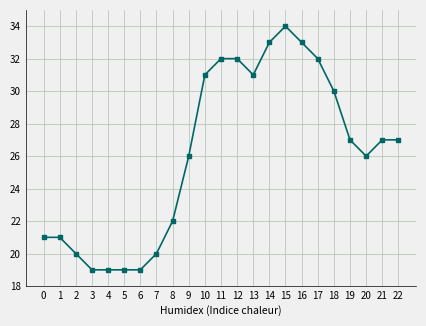

How many series are shown in this chart?

1